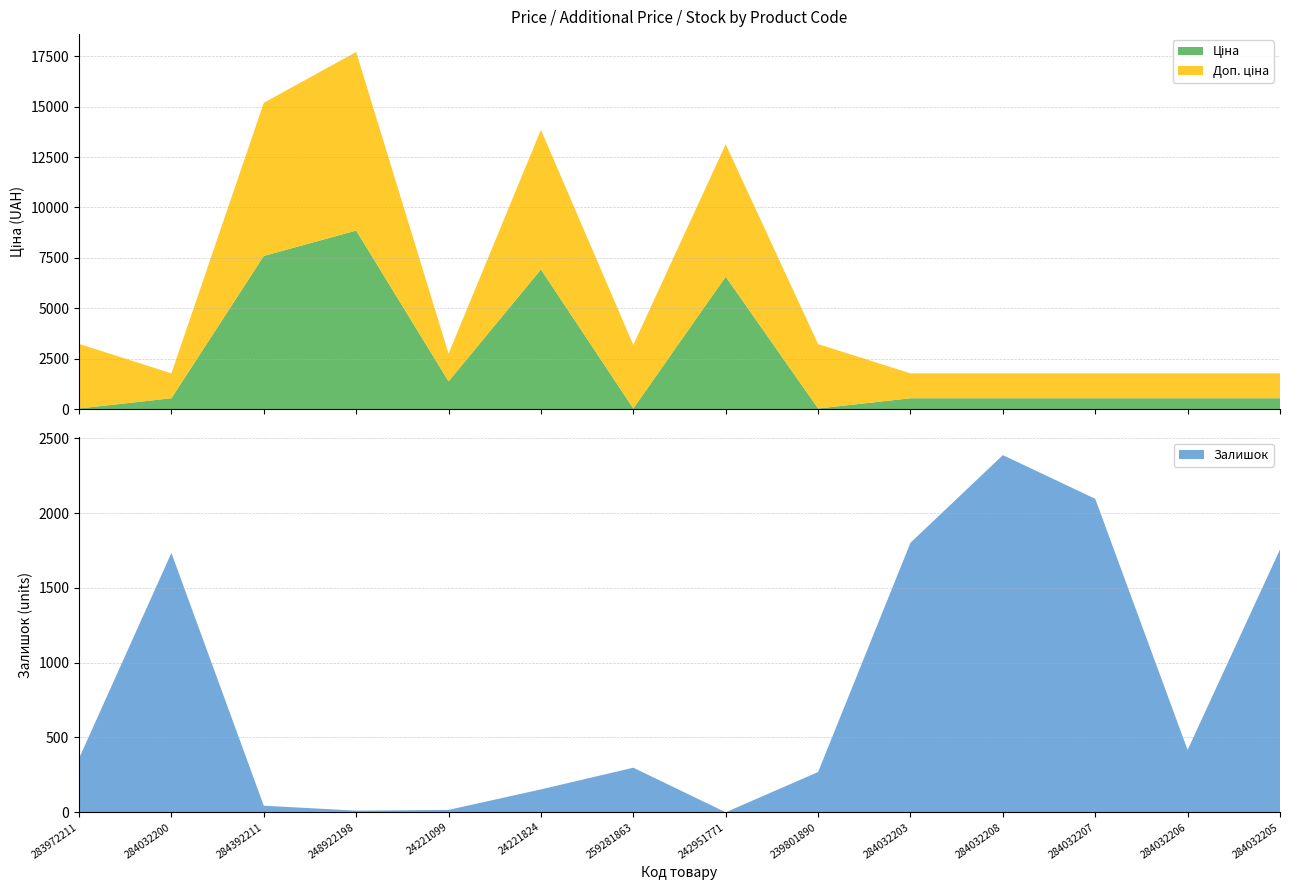

Reading right to left, list all the values displayed in this chart.

Ціна: 284032205=539.0	284032206=539.0	284032207=539.0	284032208=539.0	284032203=539.0	239801890=31.9	242951771=6568.8	259281863=31.5	24221824=6925.7	24221099=1375.4	248922198=8856.7	284392211=7596.5	284032200=539.0	283972211=32.0
Доп. ціна: 284032205=1235.4	284032206=1235.4	284032207=1235.4	284032208=1235.4	284032203=1235.4	239801890=3195.0	242951771=6568.8	259281863=3151.0	24221824=6925.7	24221099=1375.0	248922198=8856.7	284392211=7596.5	284032200=1235.4	283972211=3205.0
Залишок: 284032205=1757.0	284032206=417.0	284032207=2096.0	284032208=2388.0	284032203=1802.0	239801890=269.0	242951771=0.0	259281863=298.0	24221824=153.0	24221099=16.0	248922198=11.0	284392211=44.0	284032200=1734.0	283972211=360.0